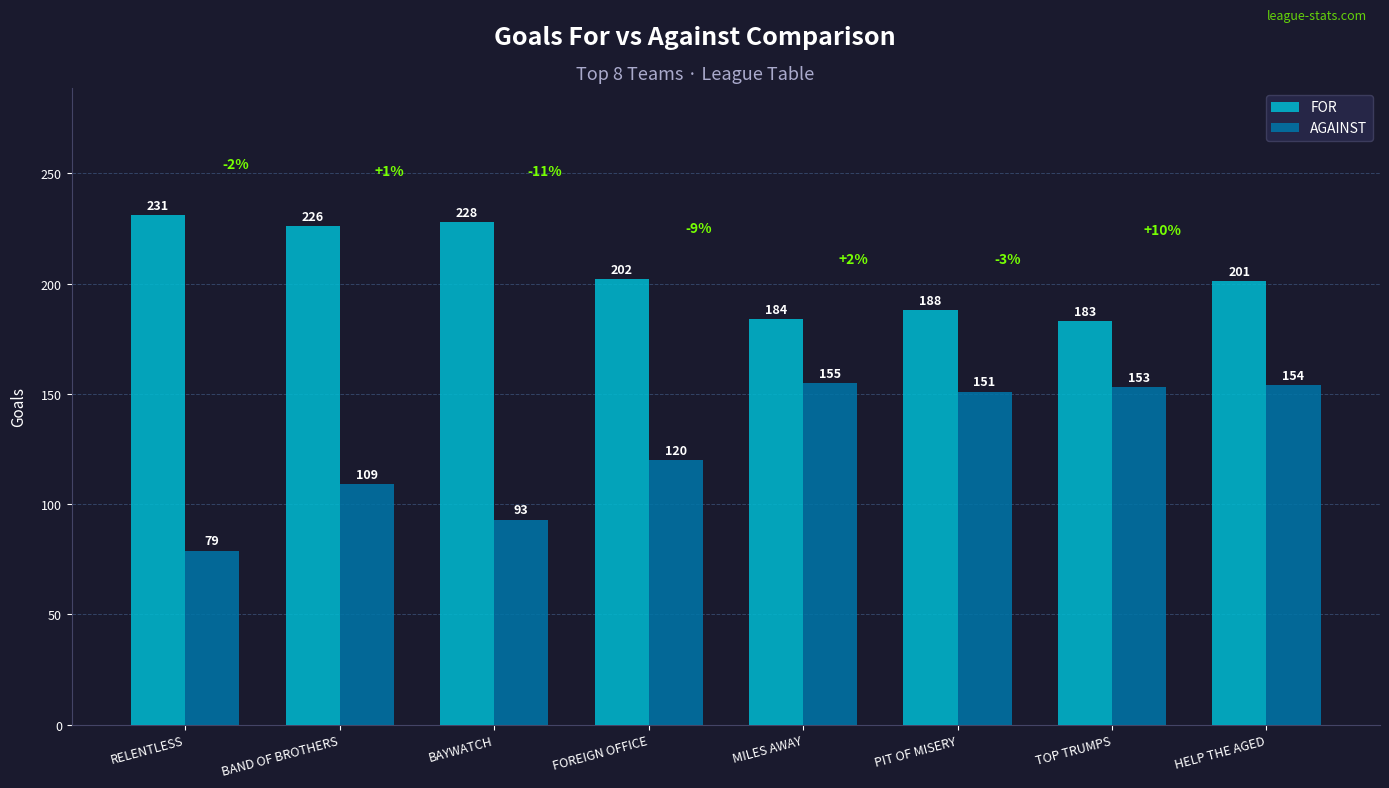

What is the minimum value for FOR?

183